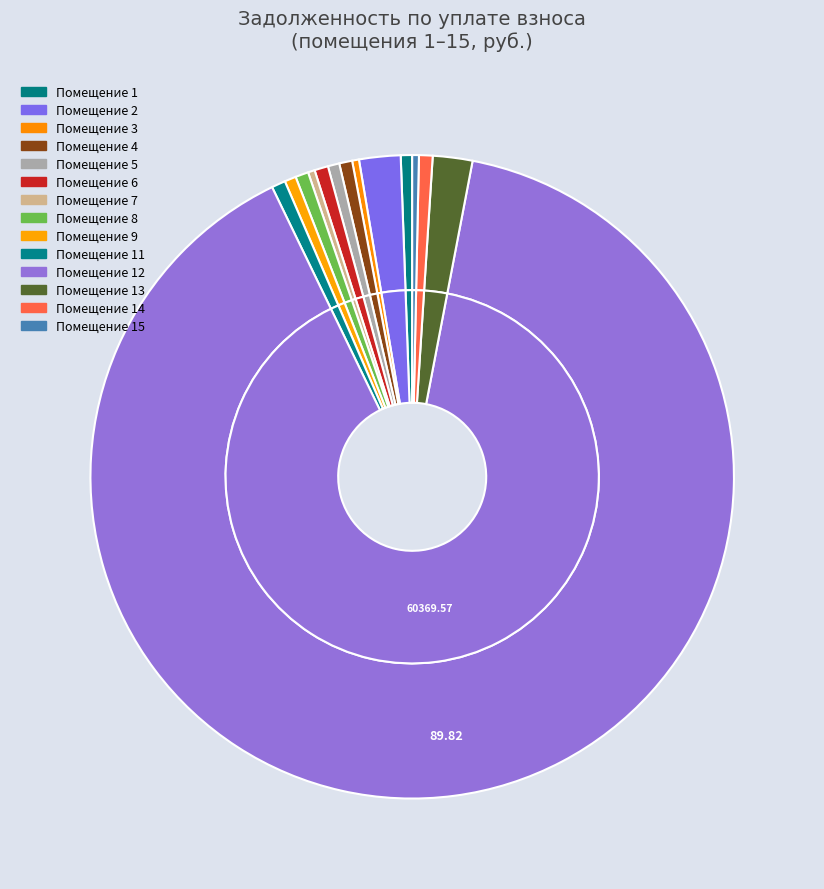

Does 10 account for over 50% of the chart?

No